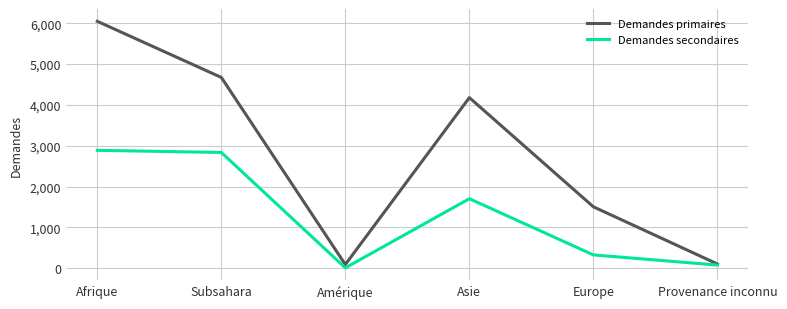

What is the smallest value displayed?

6